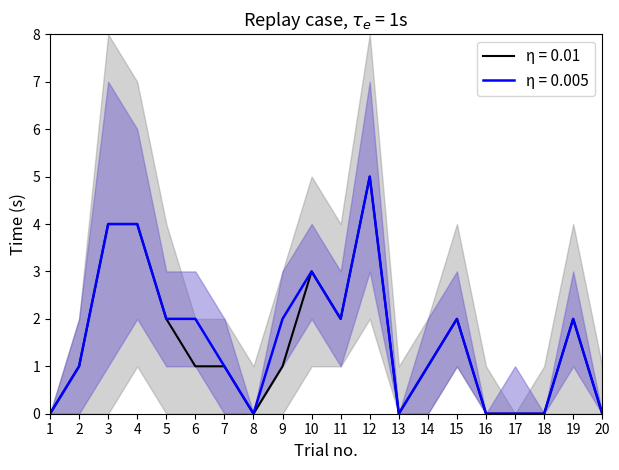

What is the difference between the second highest and second lowest values in the η = 0.01 series?

4